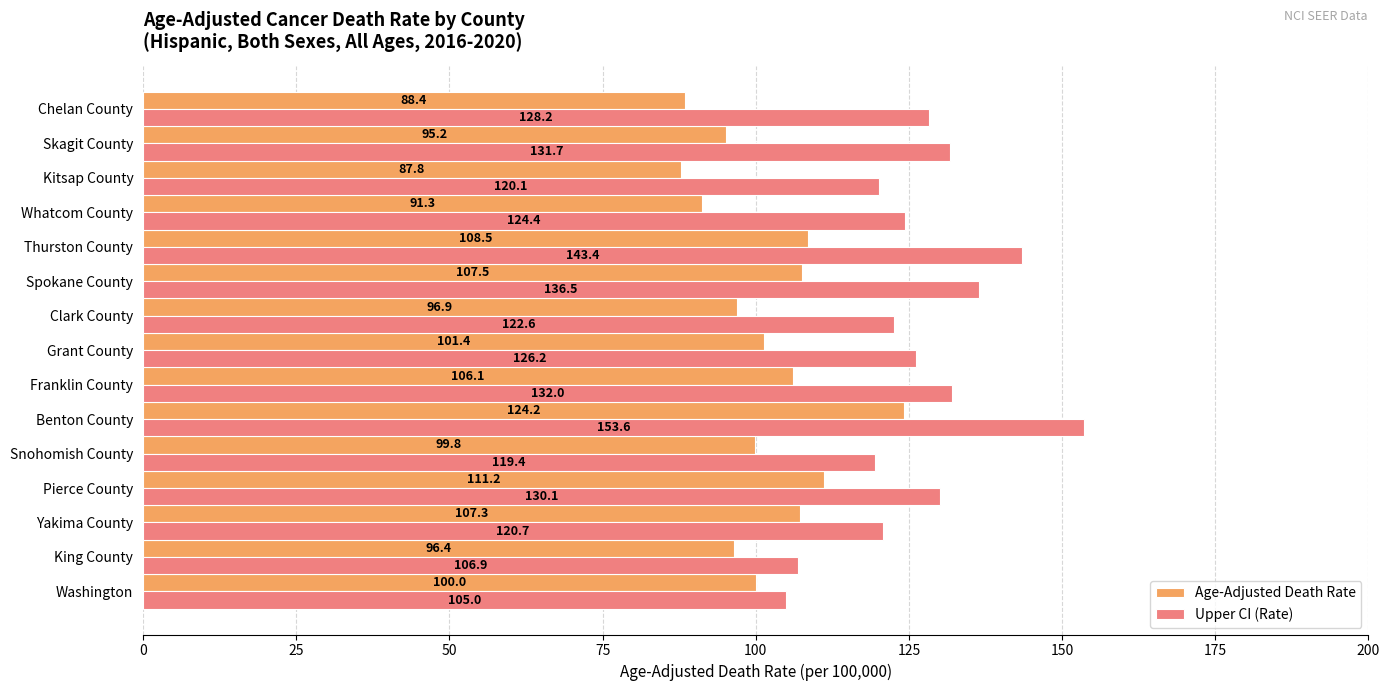

The Upper CI (Rate) series shows 128.2 at Chelan County. True or false?

True